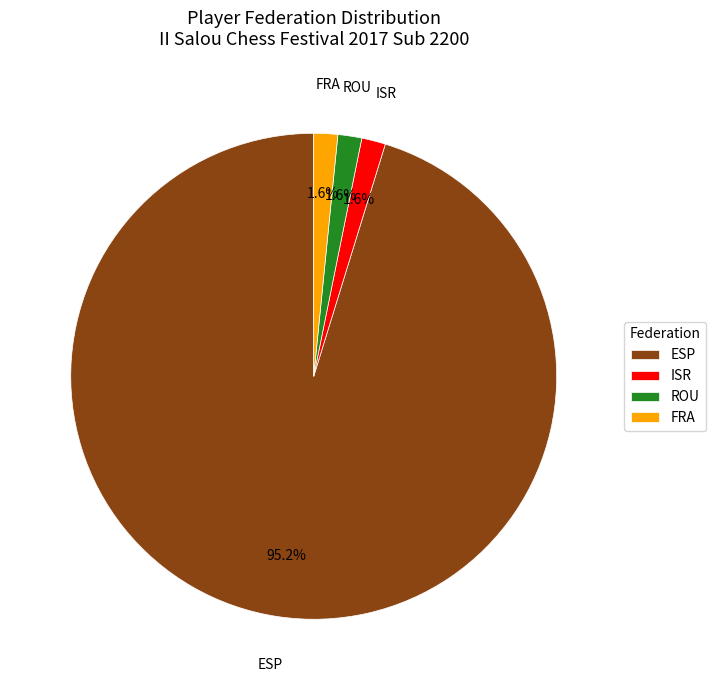

True or false: ROU accounts for 2% of the total.

True